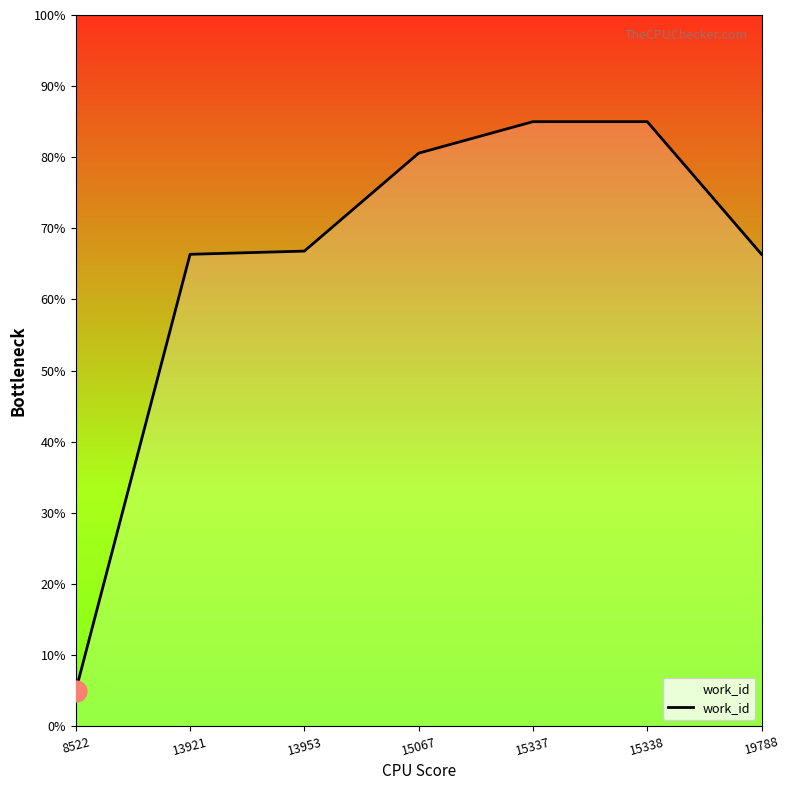

True or false: the data shows 116.7 at 13953.

False